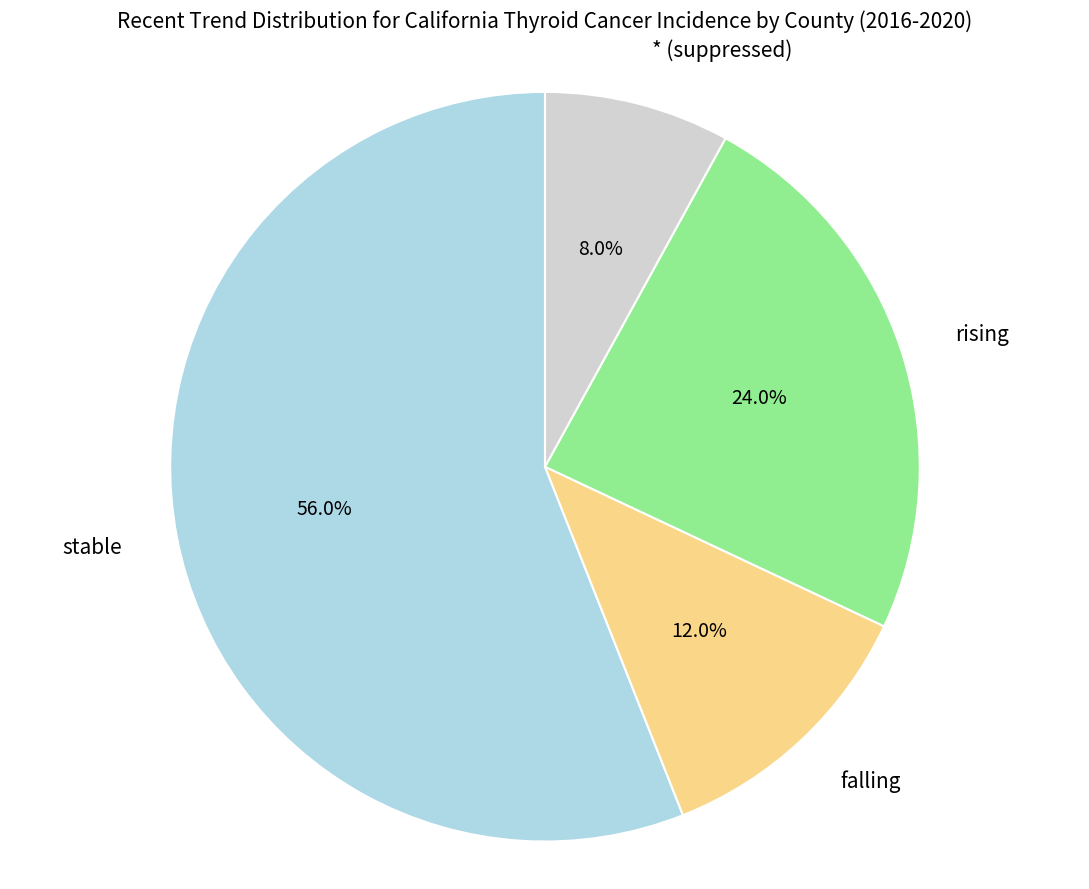

What is the ratio of the value at falling to the value at * (suppressed)?

1.5